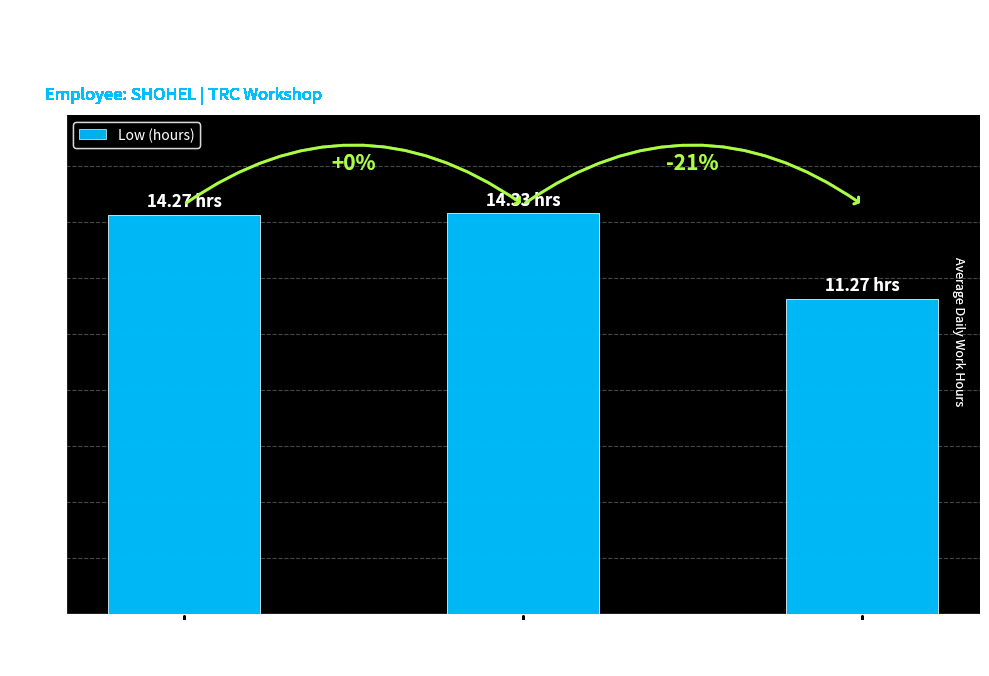

What is the change in value from Day 10
(Wed) to Day 24
(Wed)?

-3.1